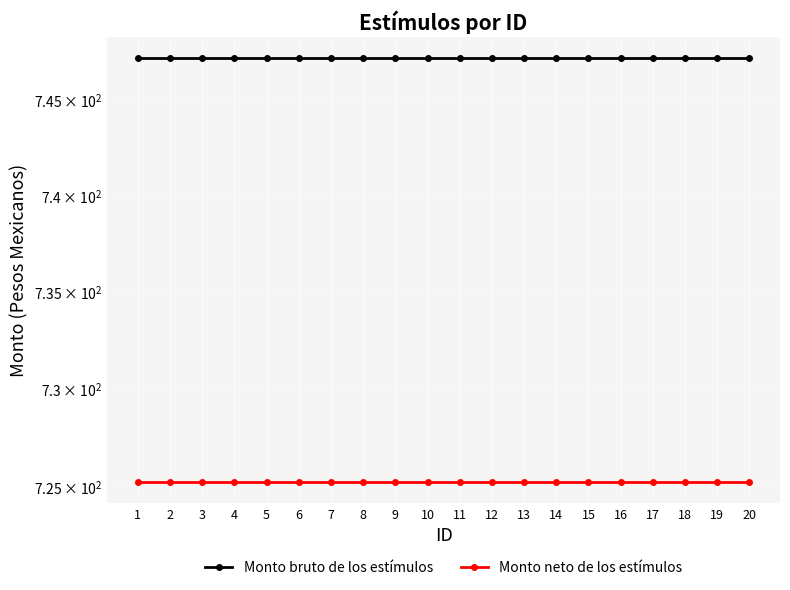

True or false: Monto neto de los estímulos has a value of 259.8 at 2.

False